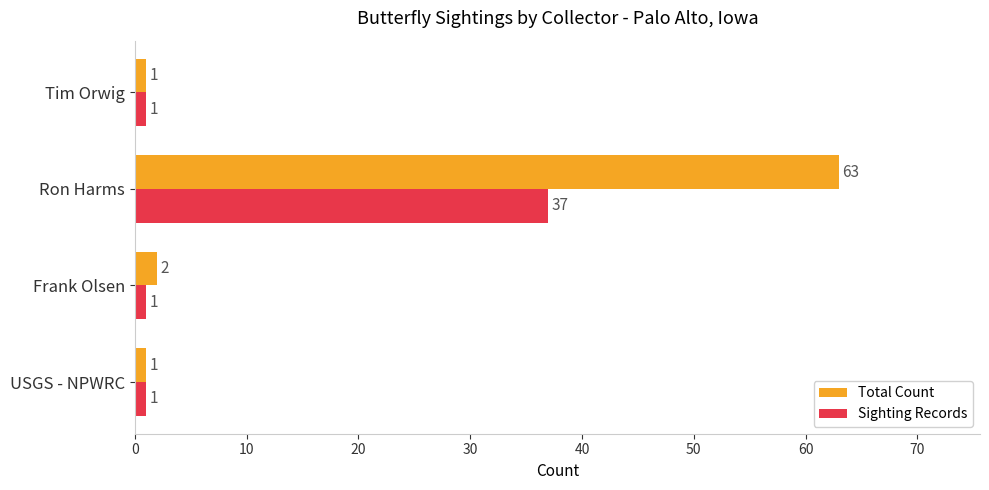

What is the greatest value displayed?

63